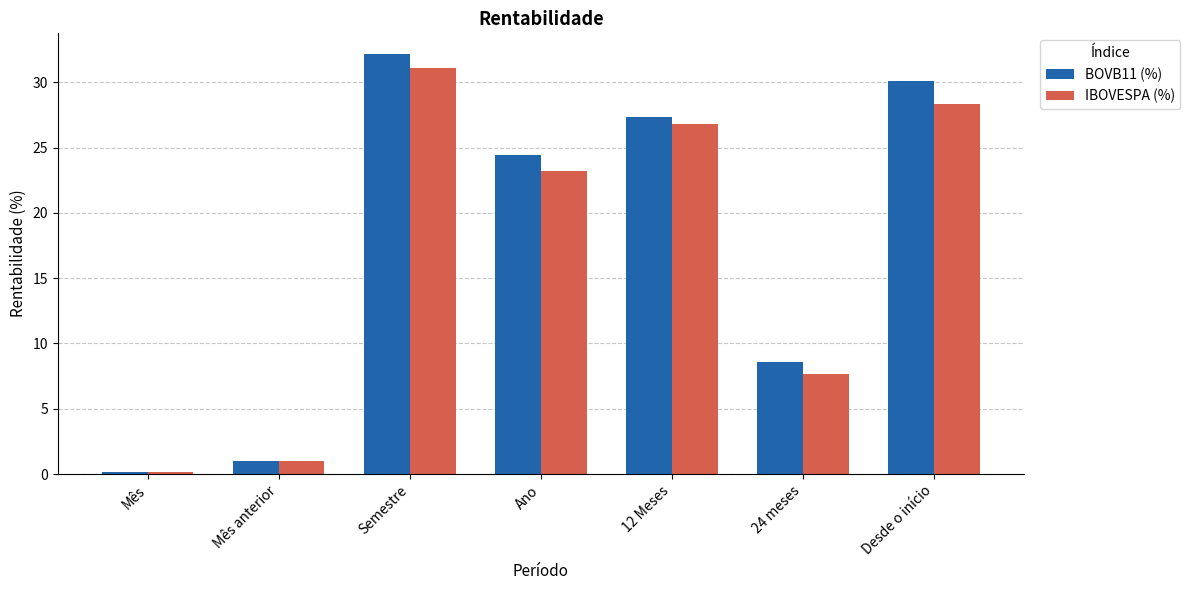

What is the minimum value for BOVB11 (%)?

0.1